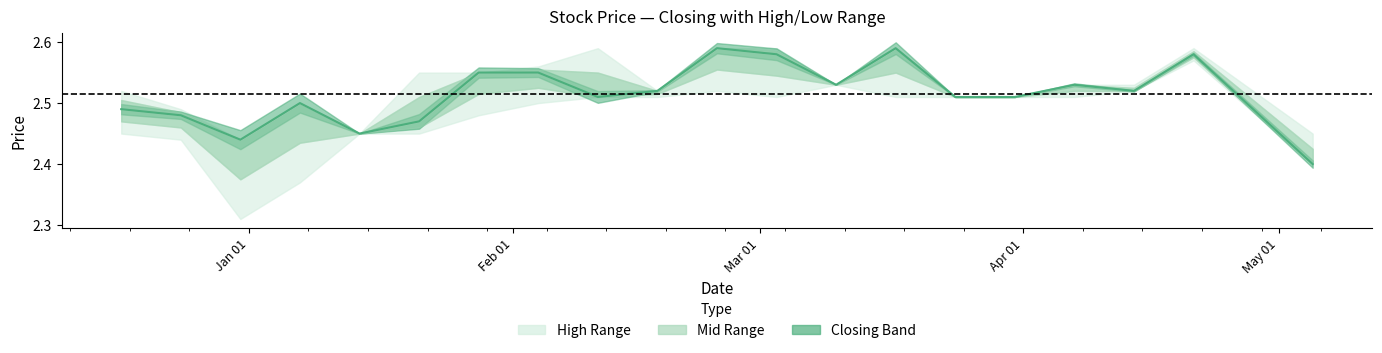

Reading left to right, list all the values displayed in this chart.

2.5	2.5	2.4	2.5	2.5	2.5	2.5	2.5	2.5	2.5	2.6	2.6	2.5	2.6	2.5	2.5	2.5	2.5	2.6	2.4